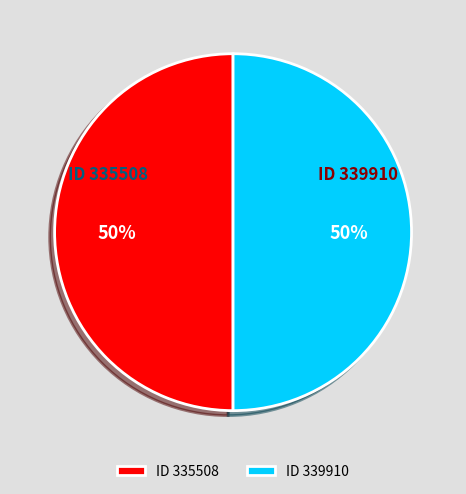

To the nearest percent, what portion does ID 339910 represent?

50%